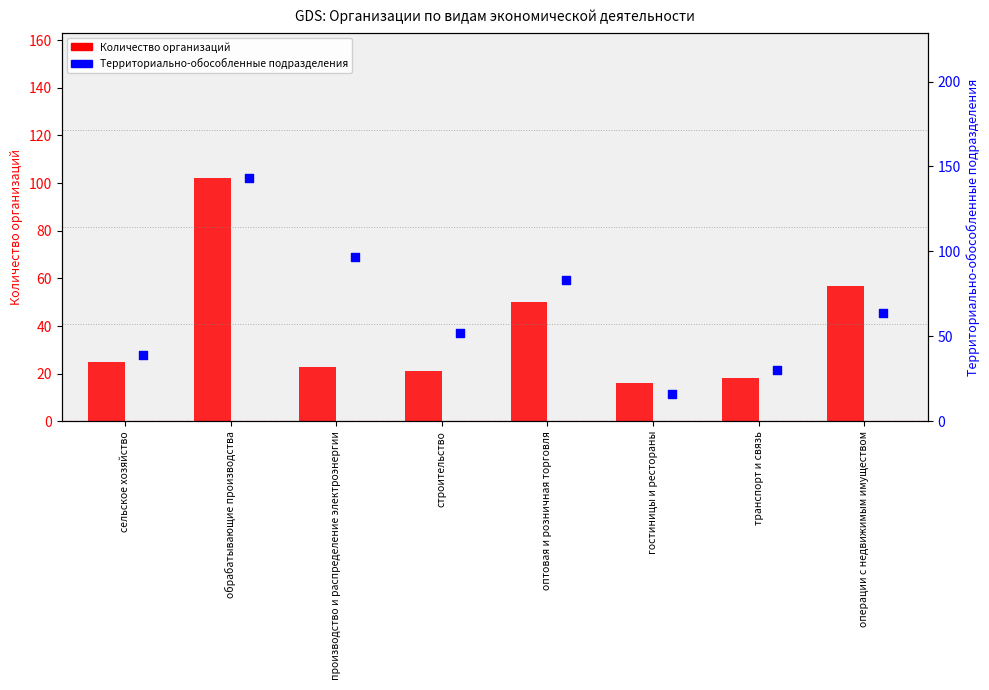

At which category is the sum across all series the highest?

обрабатывающие производства